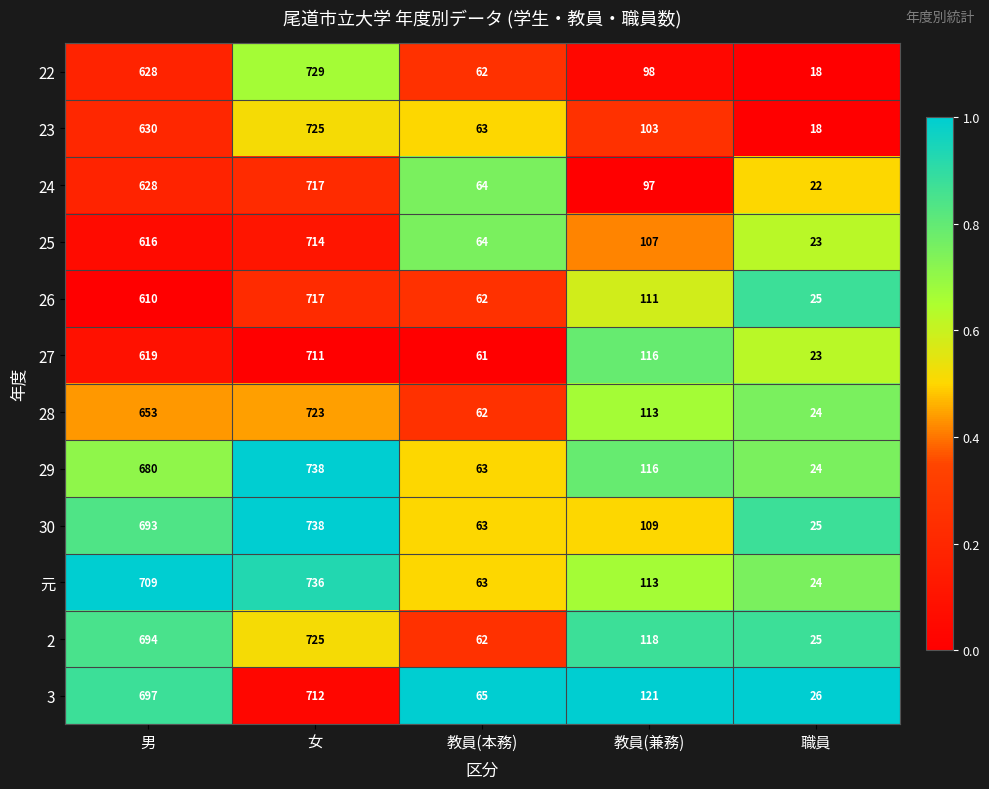

Which series has the widest spread of values?

29